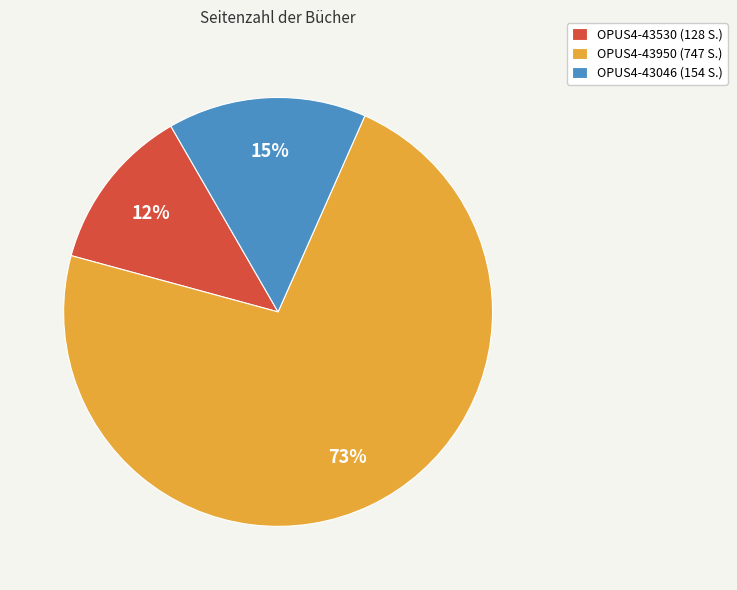

Rank the categories by value from highest to lowest.

OPUS4-43950, OPUS4-43046, OPUS4-43530